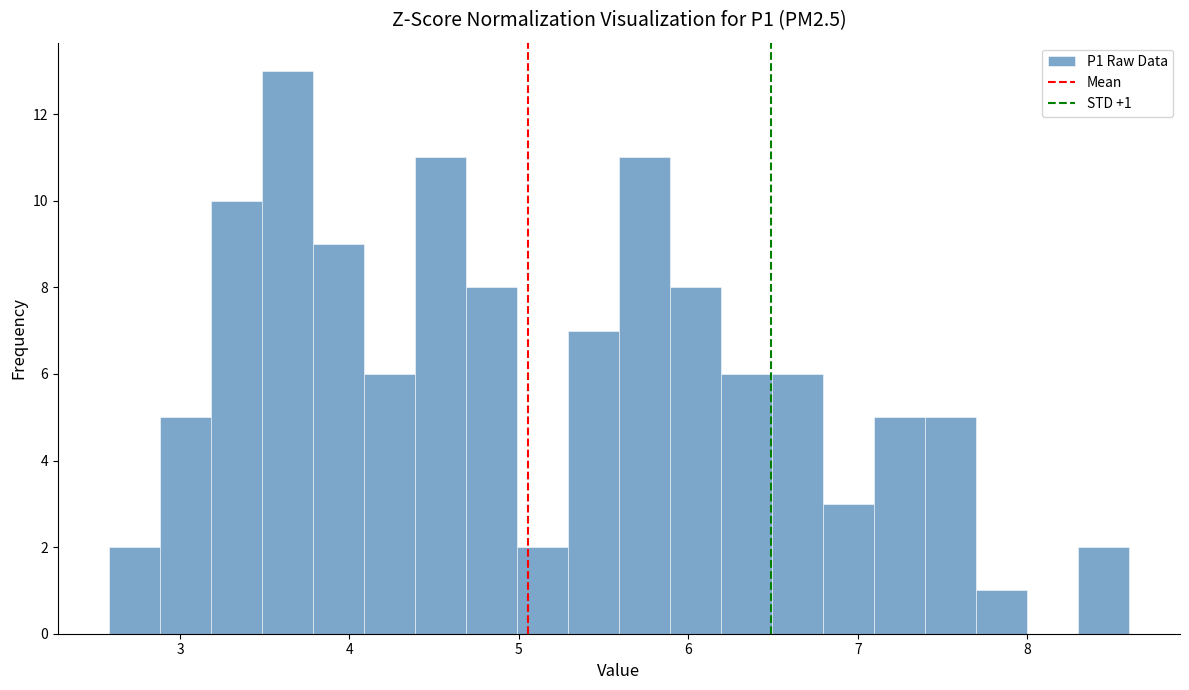

Around what value on the x-axis is the tallest bar? Give the approximate position of its centre, as read against the axis.

3.6